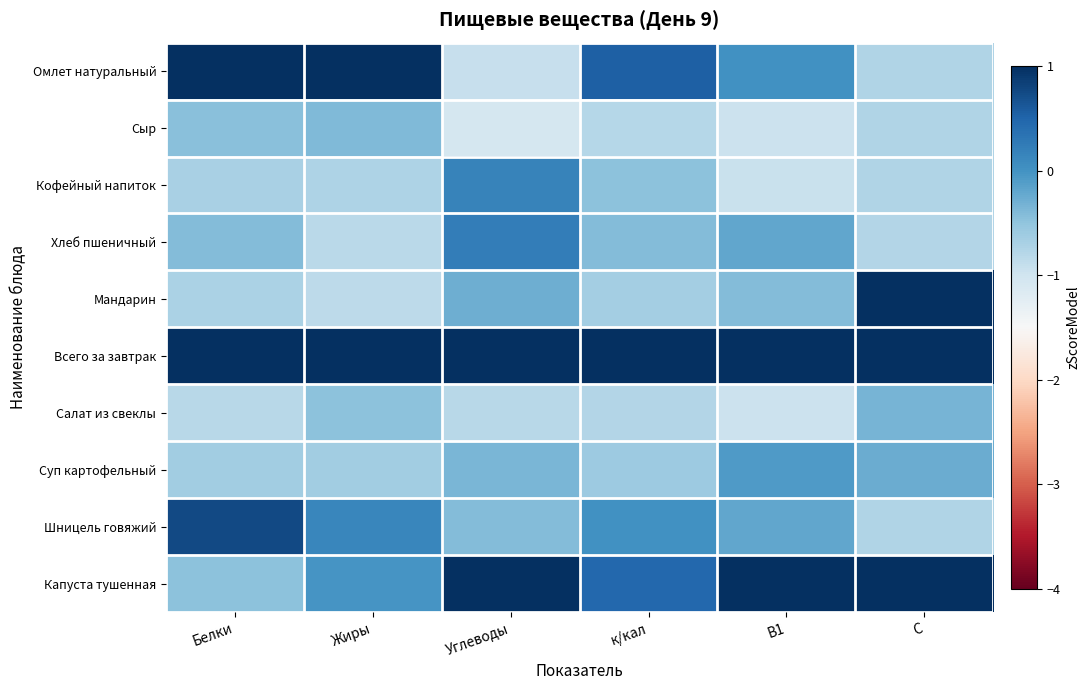

Between Жиры and С, which is larger?

Жиры